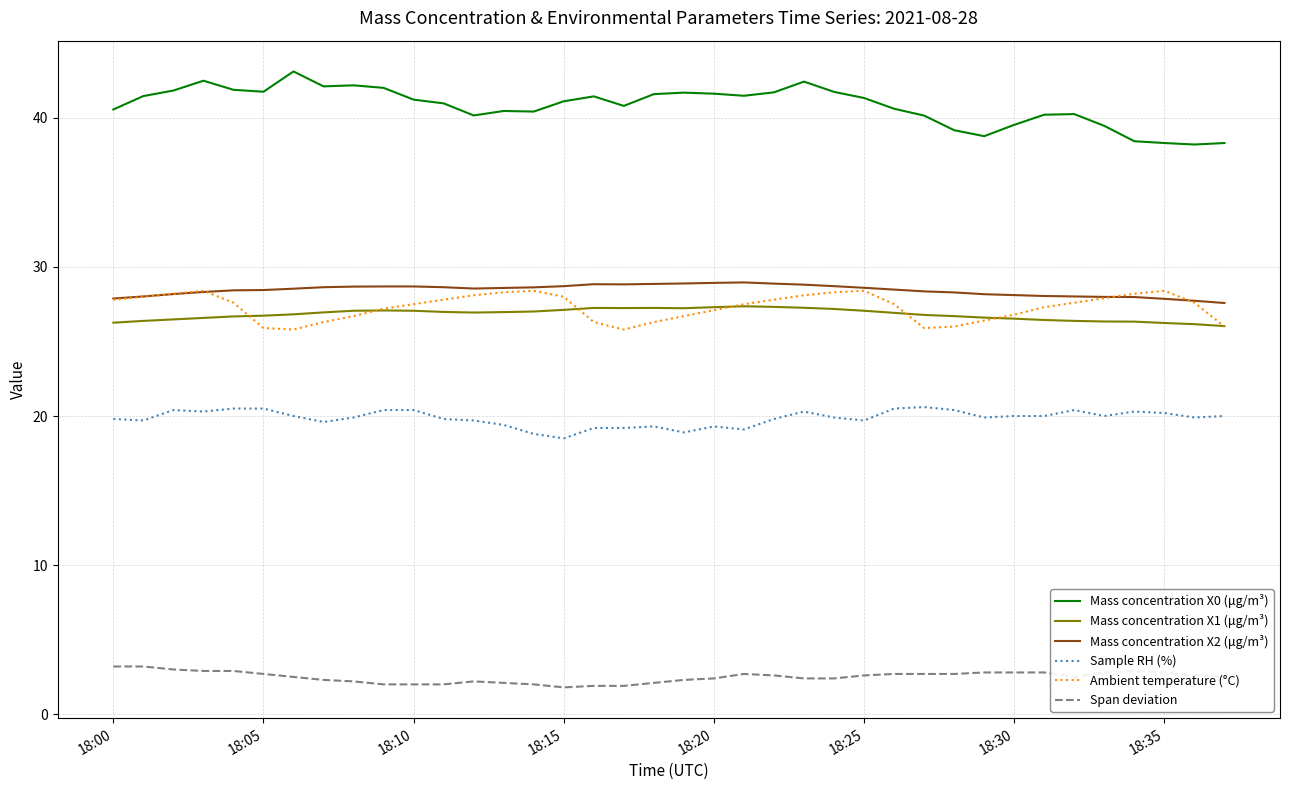

What is the maximum value shown in the chart?

43.1